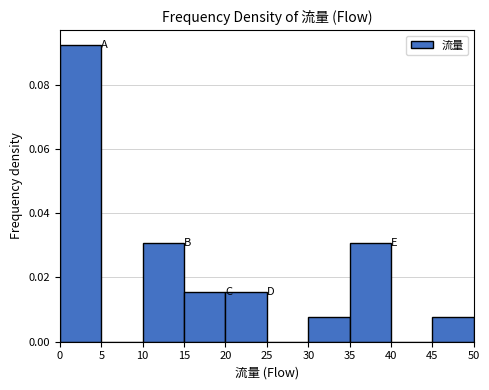

Which range on the x-axis has the tallest bar?

0 to 5